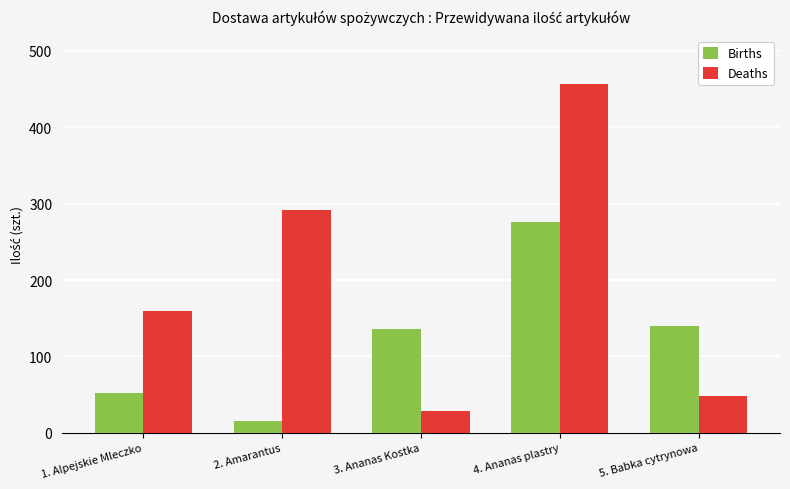

Reading left to right, what are all the values shown in this chart?

Births: 1. Alpejskie Mleczko=52	2. Amarantus=16	3. Ananas Kostka=136	4. Ananas plastry=276	5. Babka cytrynowa=140
Deaths: 1. Alpejskie Mleczko=160	2. Amarantus=292	3. Ananas Kostka=28	4. Ananas plastry=456	5. Babka cytrynowa=48